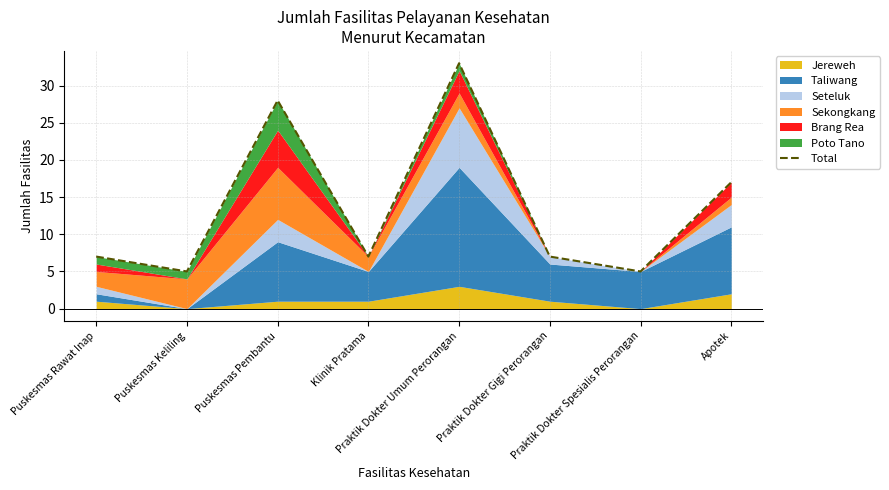

Where does the data first go above 7?

Puskesmas Pembantu